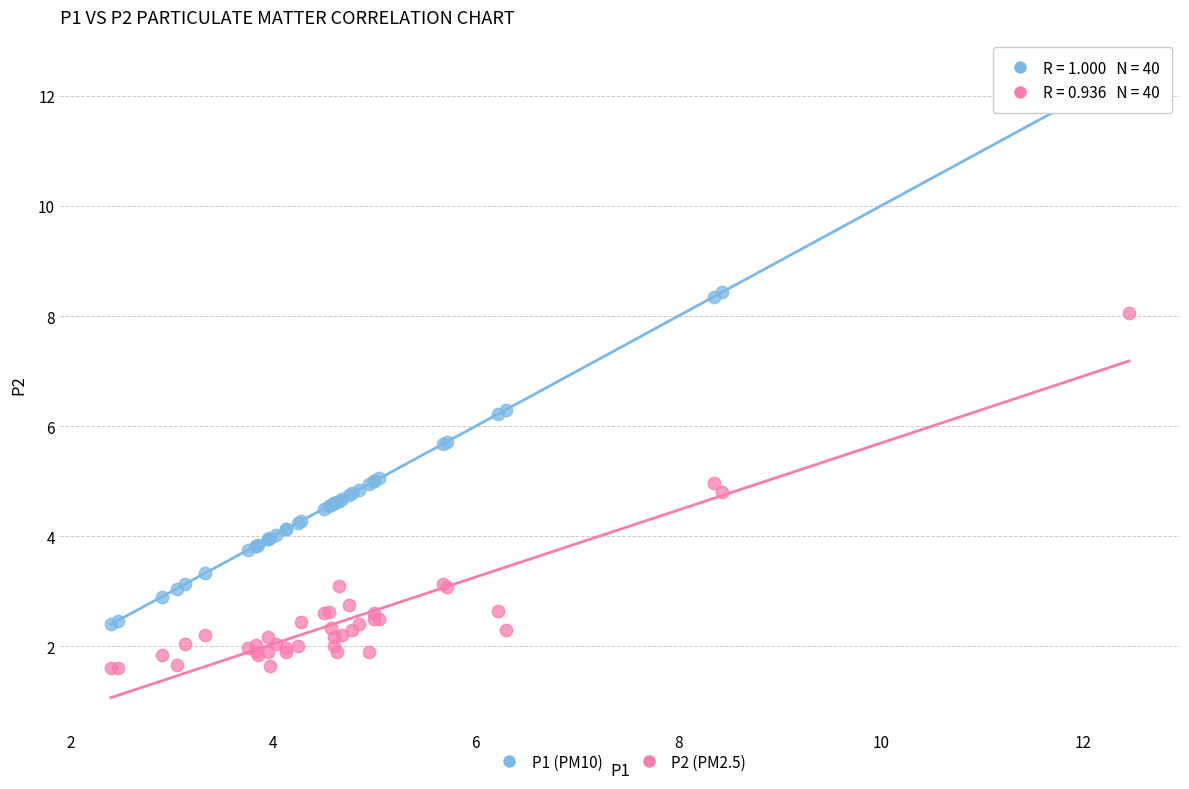

Which series reaches the minimum Y coordinate?

P2 (PM2.5)